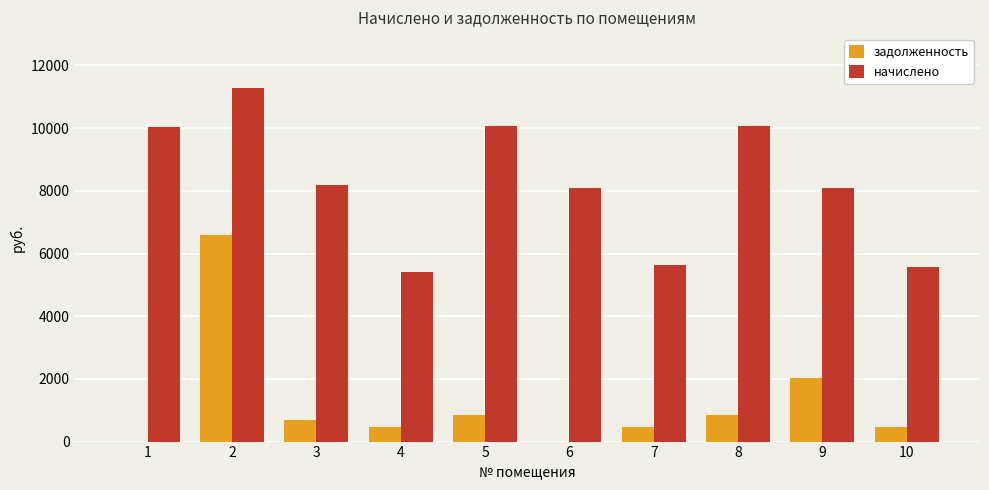

What is the greatest value displayed?

11295.0